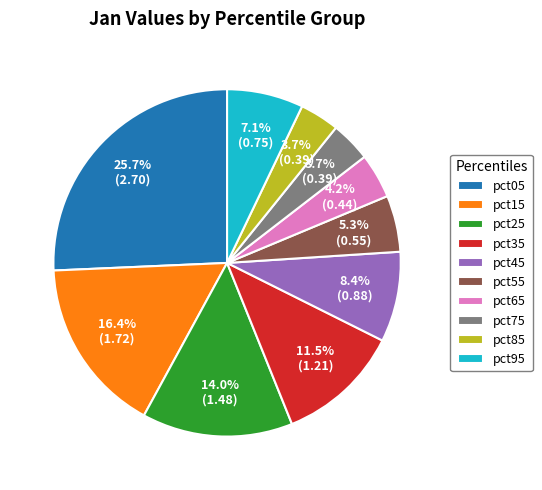

To the nearest percent, what percentage of the pie is pct45?

8%